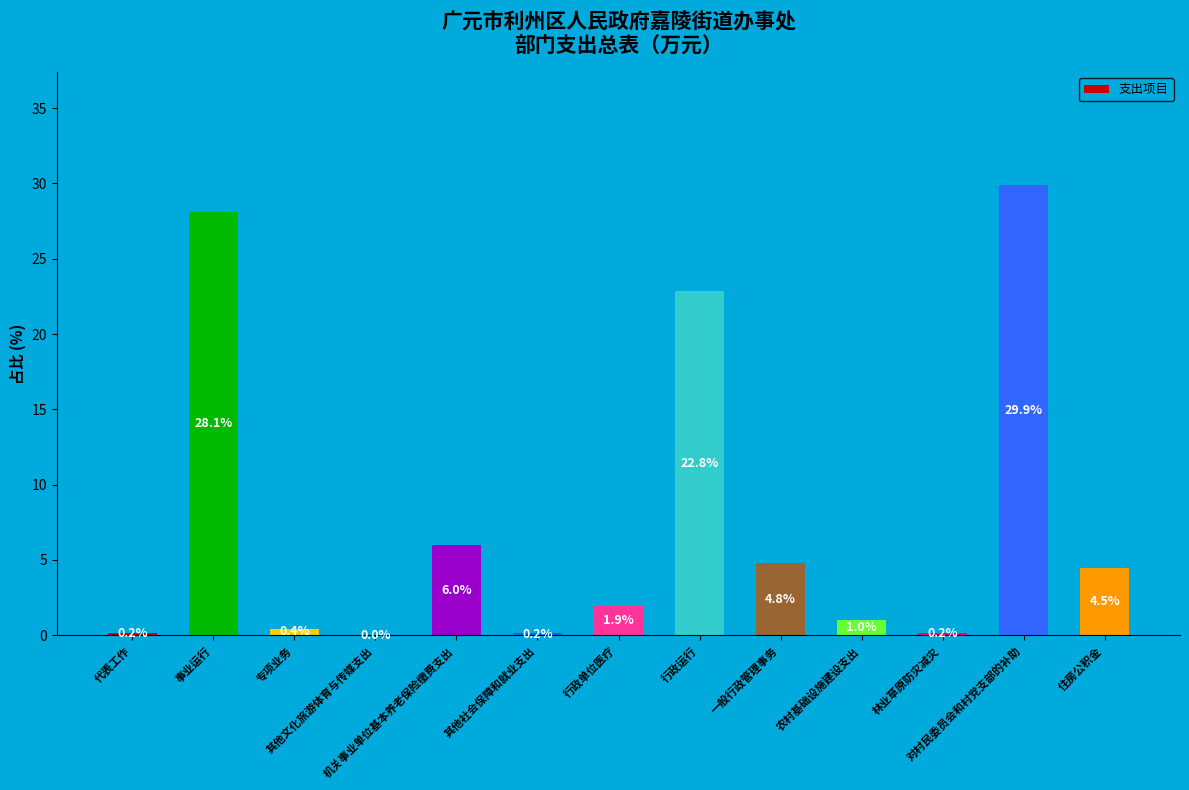

What is the maximum value shown in the chart?

29.9